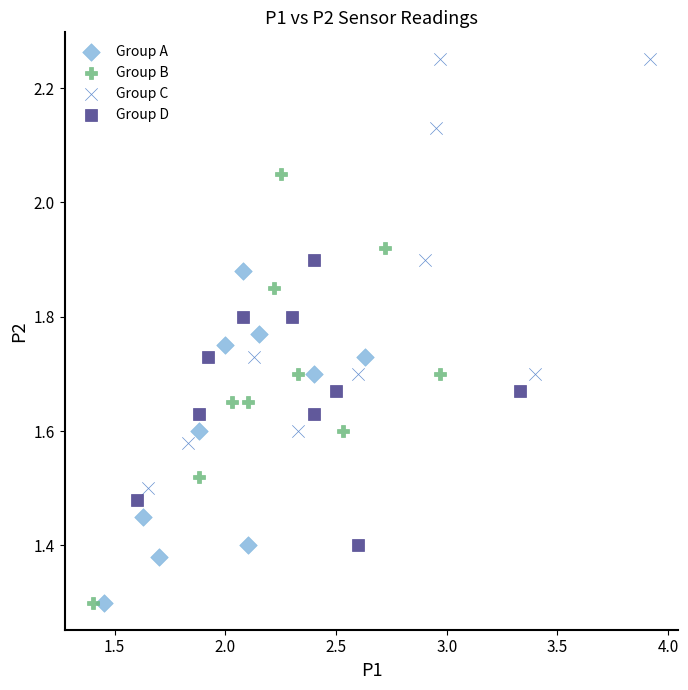

Which series reaches the maximum Y coordinate?

Group C